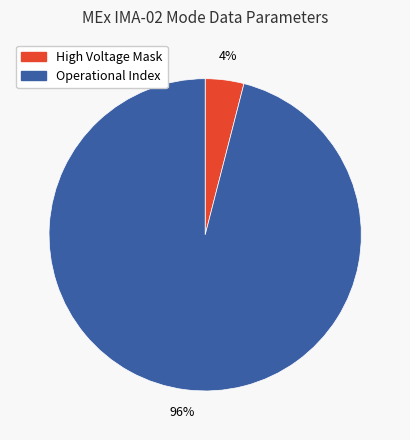

Is there any slice that represents more than half of the pie?

Yes